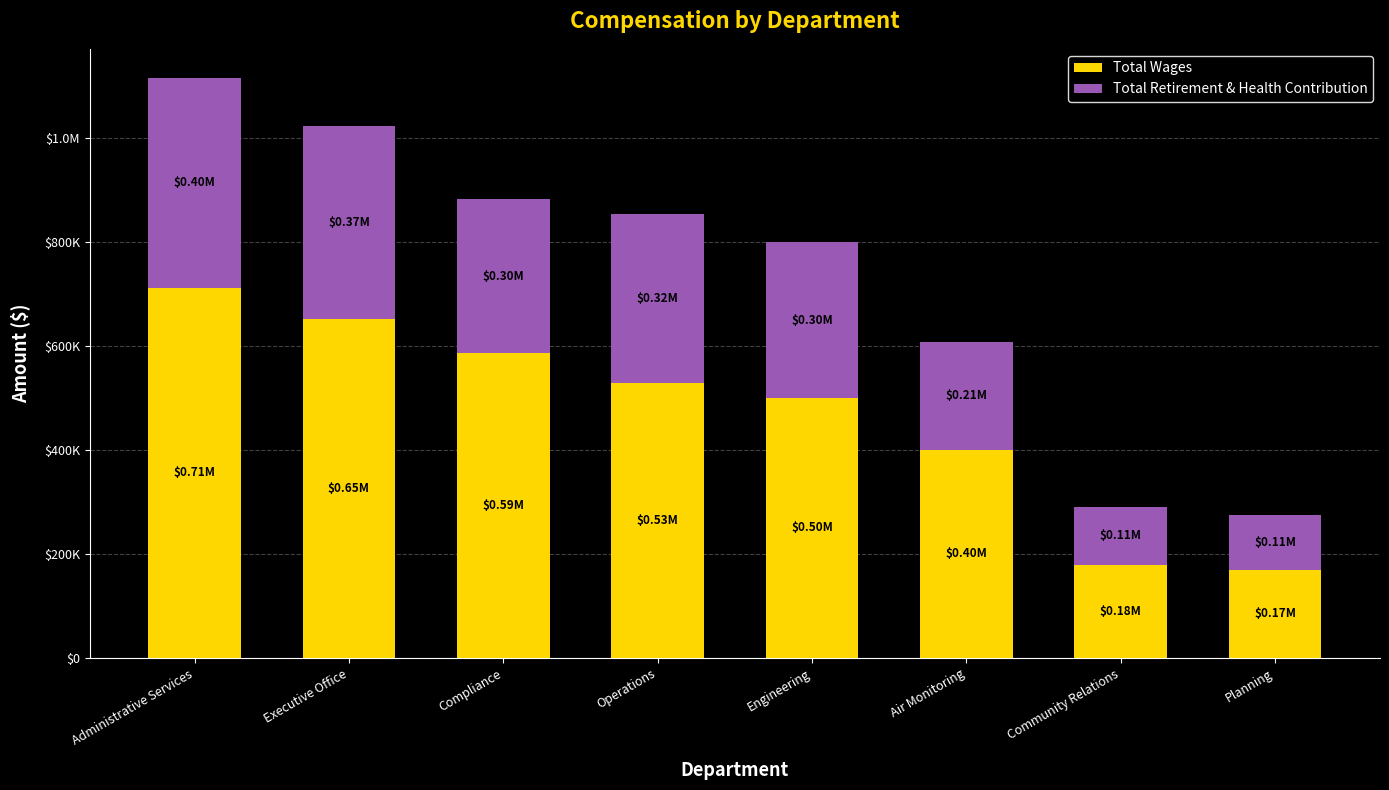

What is the average value of the Total Retirement & Health Contribution series?

265222